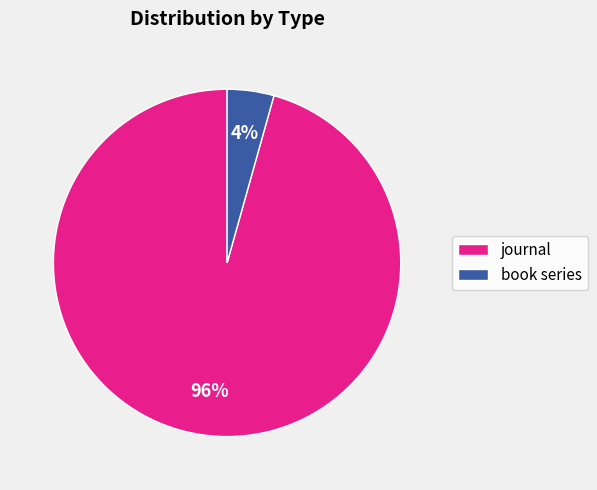

Which has a higher value, journal or book series?

journal